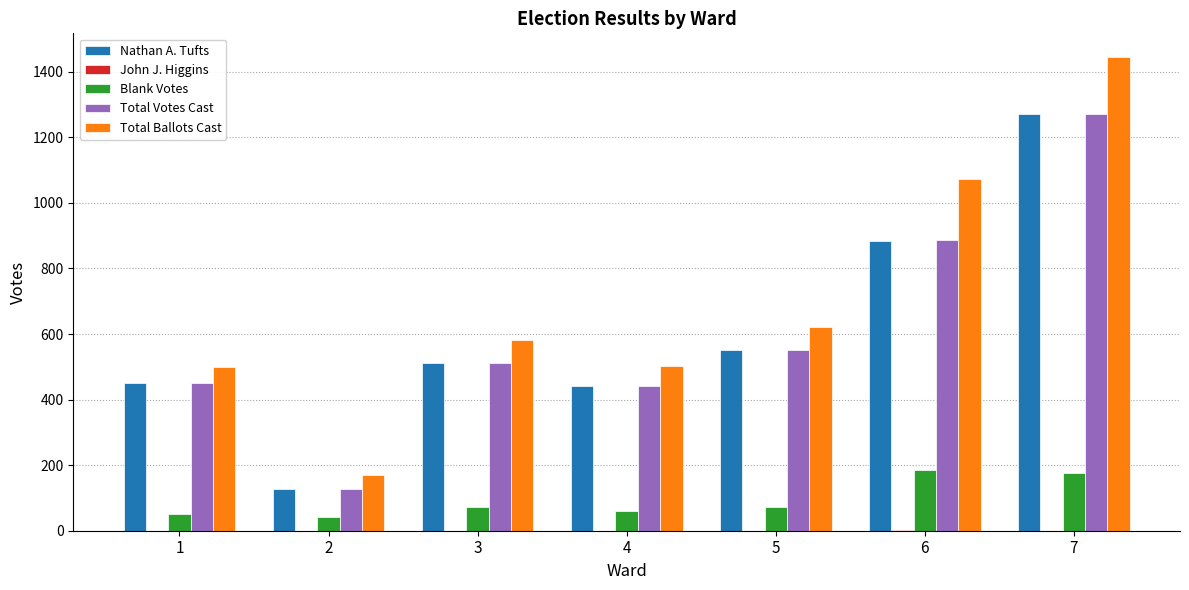

Which series changed the most between 1 and 6?

Total Ballots Cast